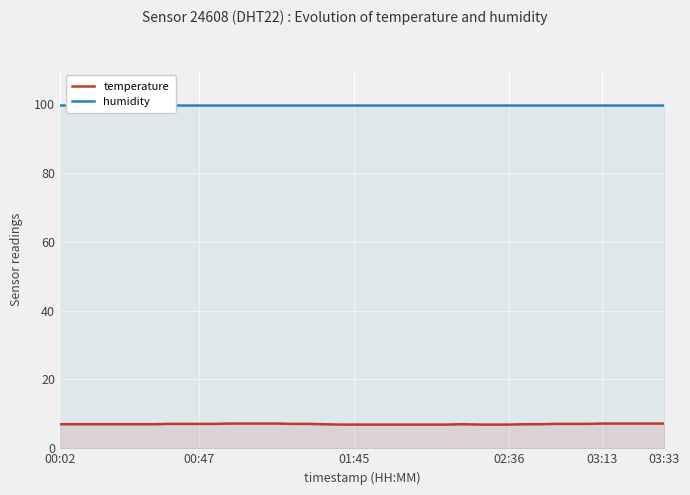

The temperature series shows 7.2 at 03:13. True or false?

True